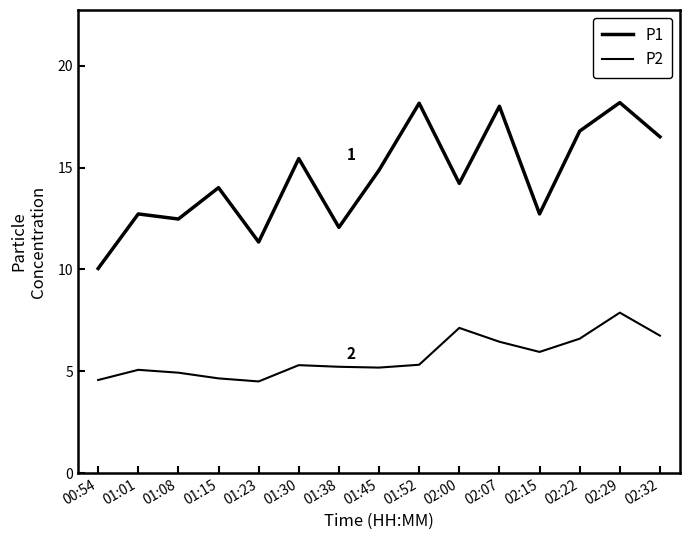

Rank the series by their maximum value, from lowest to highest.

P2, P1